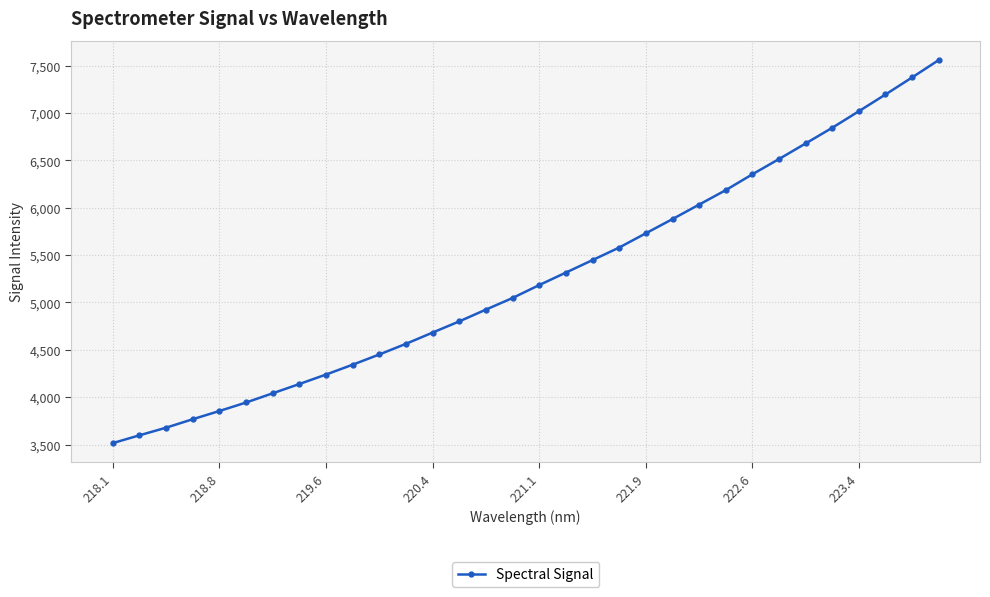

What is the smallest value displayed?

3515.8